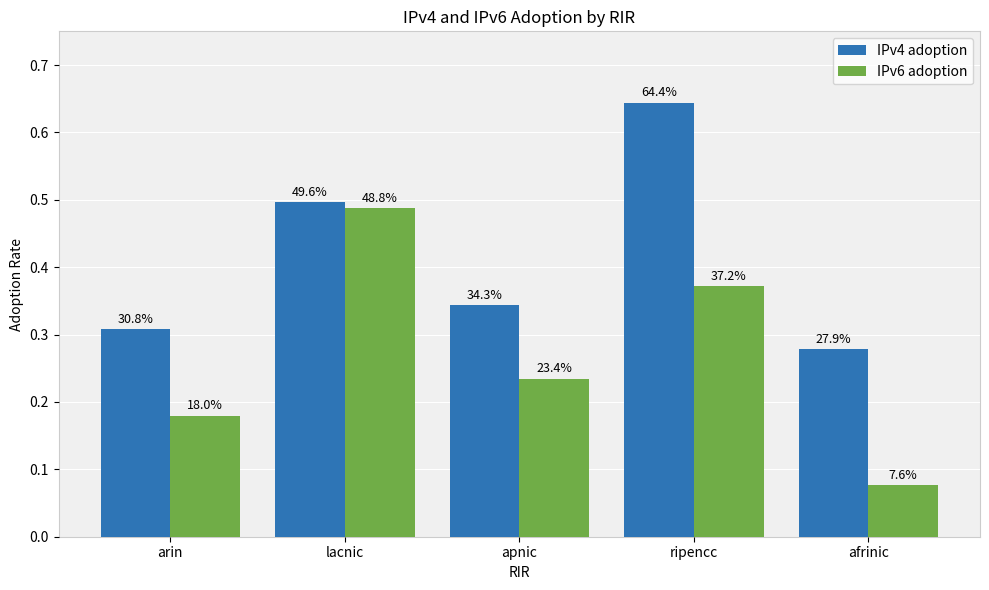

Are the bars grouped side by side (vs. stacked)?

Yes